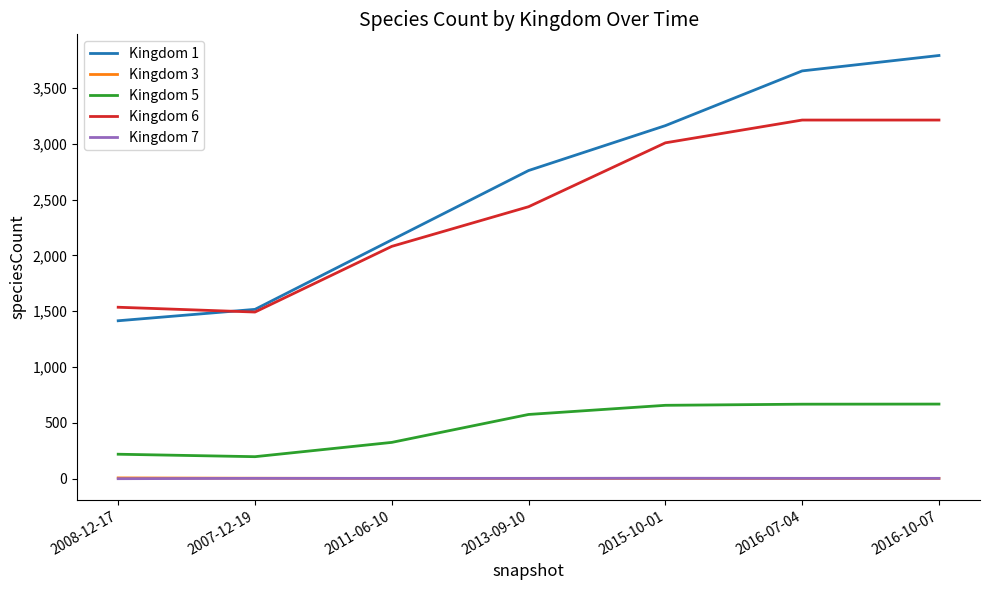

Which series has the largest total across all categories?

Kingdom 1